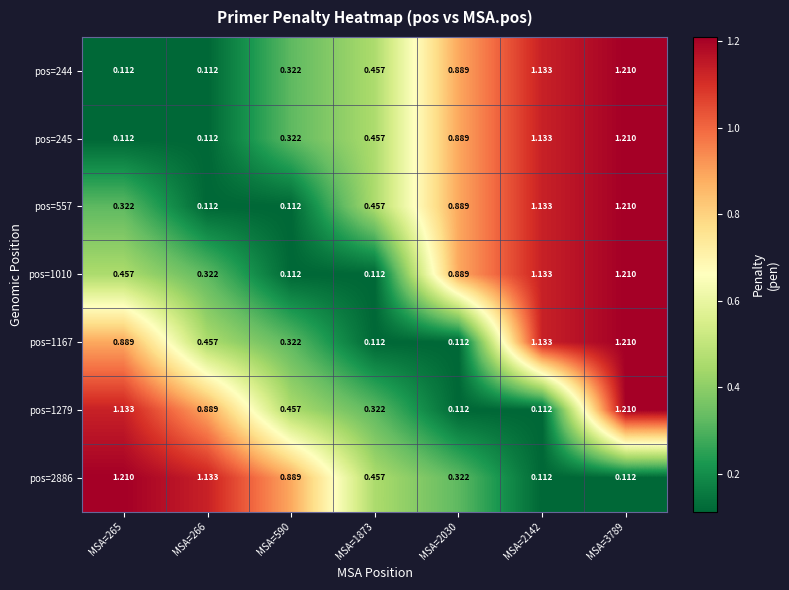

Which series changed the most between MSA=265 and MSA=2142?

pos=2886